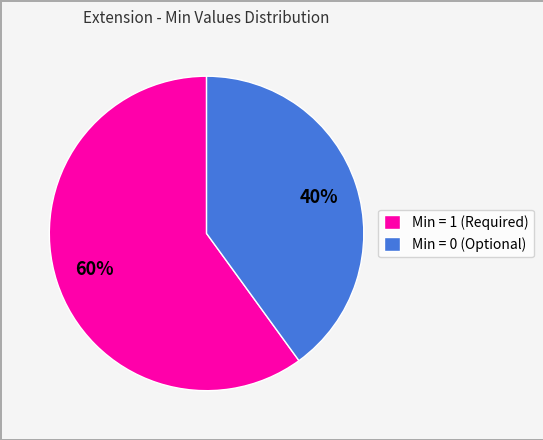

Which category has the smallest portion of the pie?

Min = 0 (Optional)